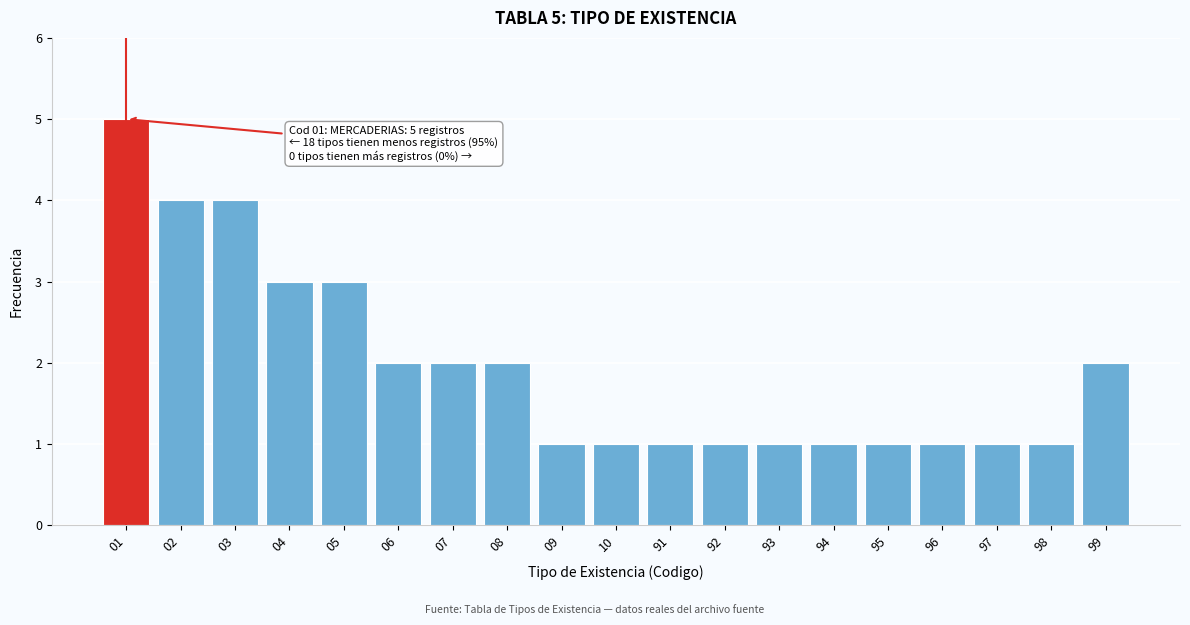

Reading left to right, extract all data points from this chart.

01=5	02=4	03=4	04=3	05=3	06=2	07=2	08=2	09=1	10=1	91=1	92=1	93=1	94=1	95=1	96=1	97=1	98=1	99=2